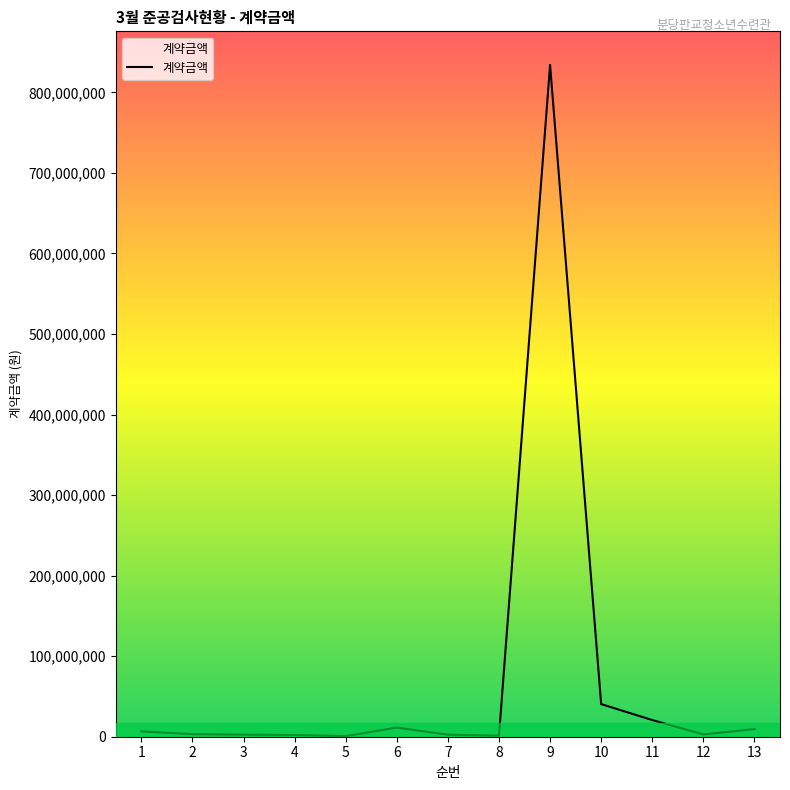

What is the difference between the second highest and minimum values?

39734400